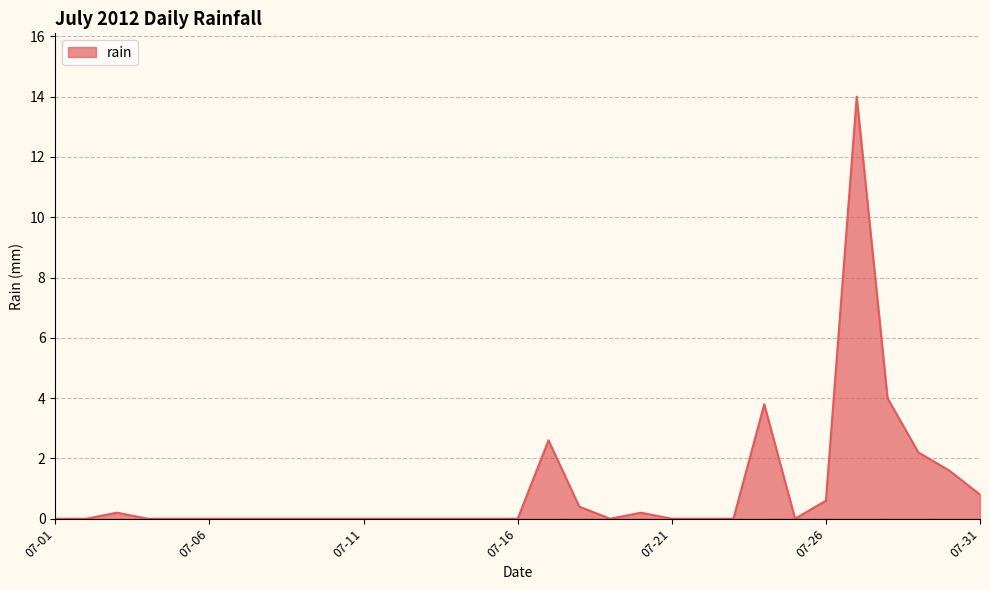

What is the difference between the maximum and minimum values?

14.0